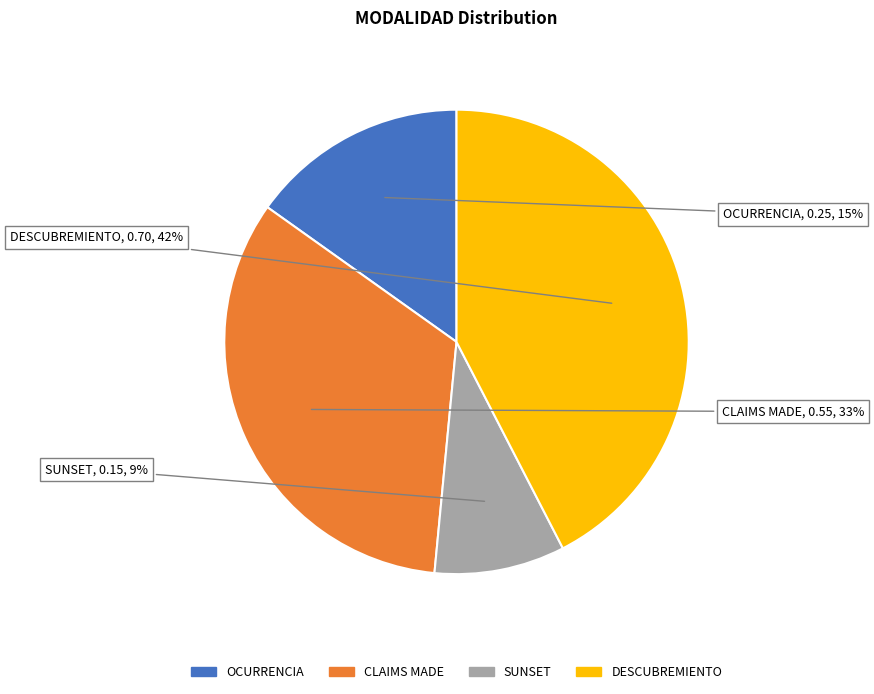

To the nearest percent, what is the difference between the CLAIMS MADE and SUNSET slice percentages?

24%